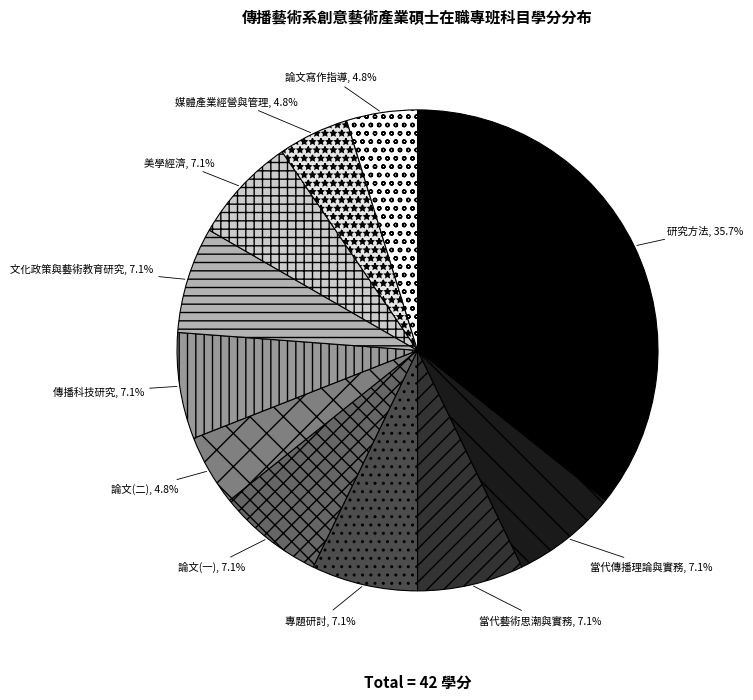

Does 論文寫作指導 account for over 50% of the chart?

No